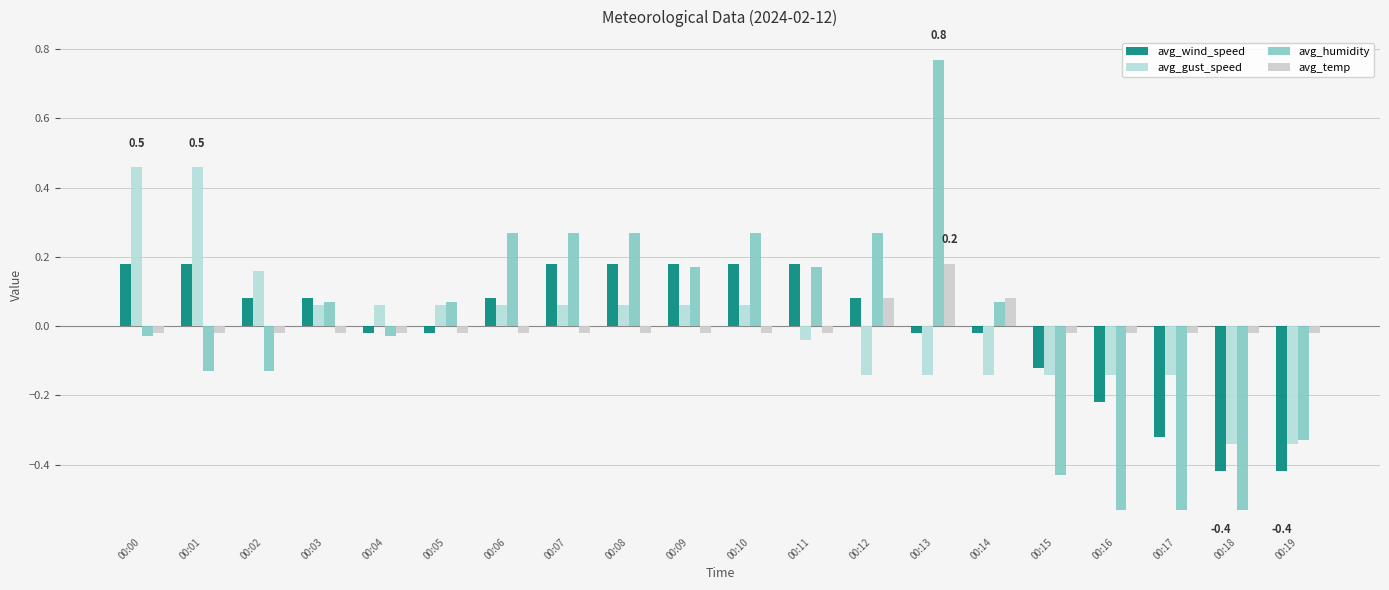

How many values in the avg_gust_speed series exceed 0?

11